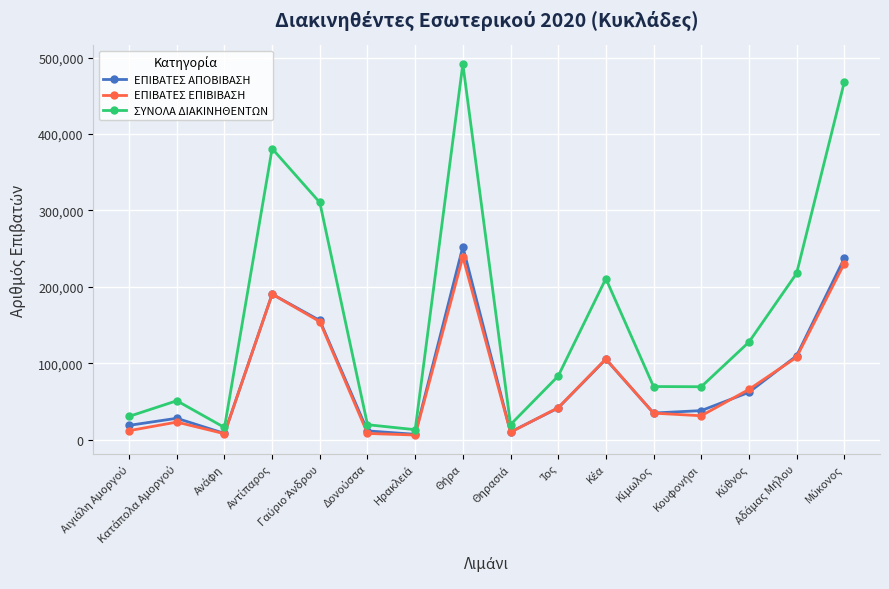

Which series has the largest total across all categories?

ΣΥΝΟΛΑ ΔΙΑΚΙΝΗΘΕΝΤΩΝ